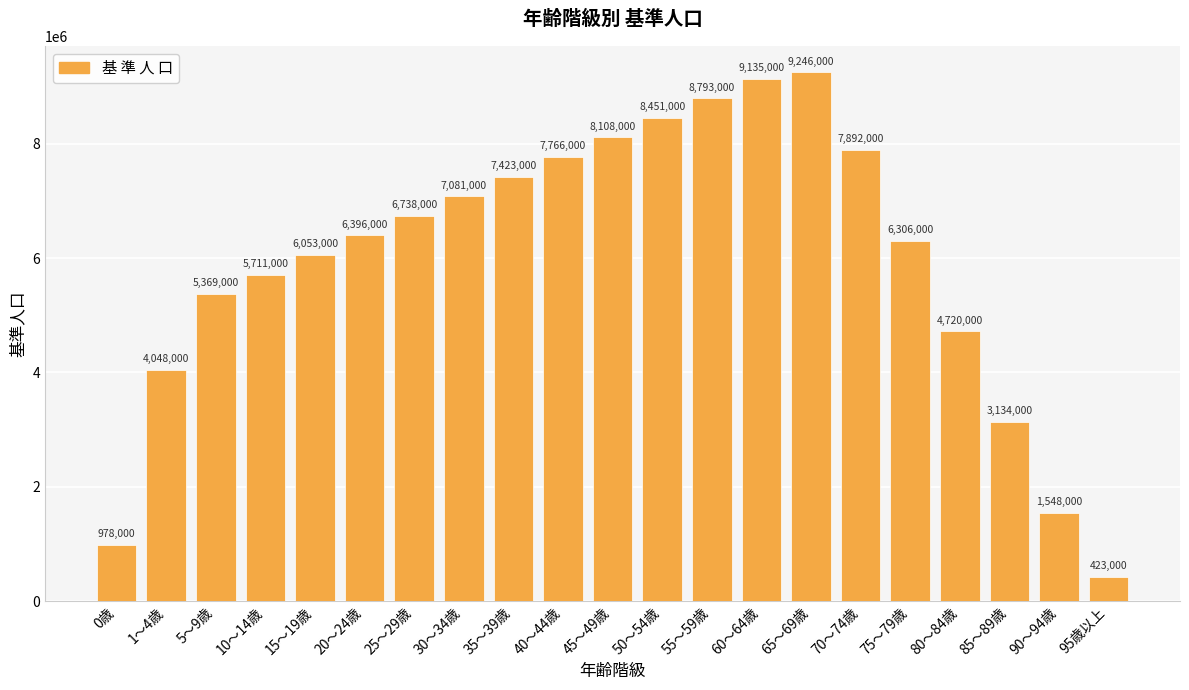

The chart shows a value of 6053000 at 15～19歳. True or false?

True